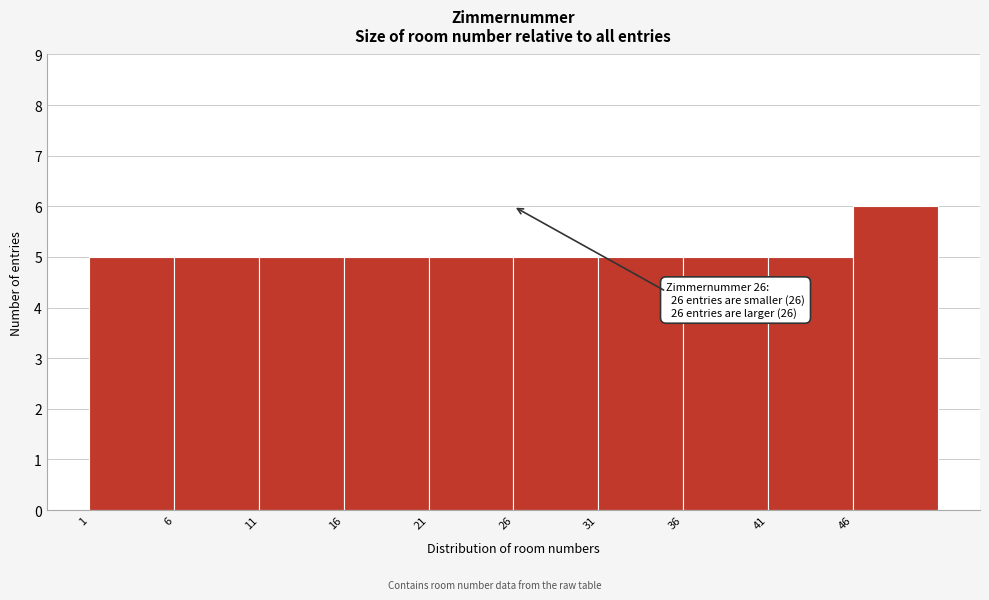

Over which range of the x-axis is the bar tallest?

46 to 51